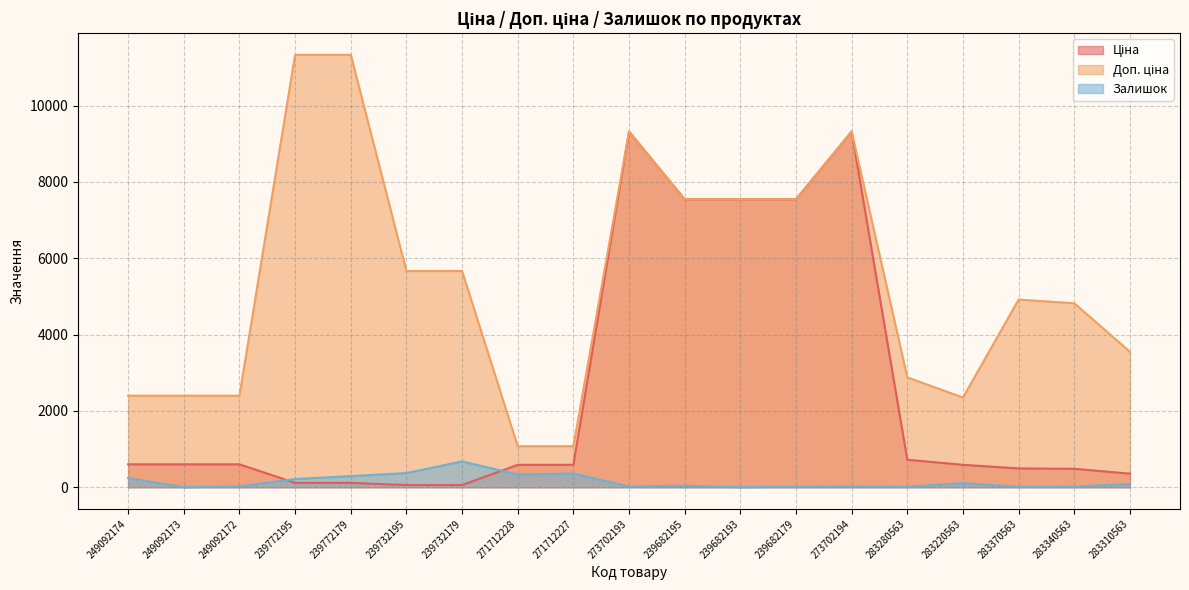

What is the difference between the Залишок values at 249092174 and 271712227?

121.0